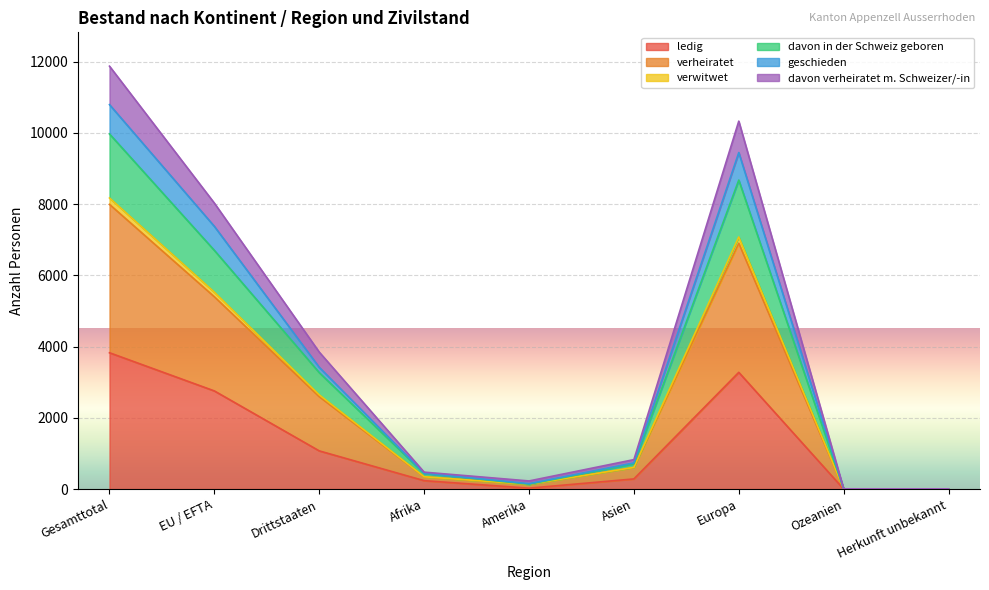

What position from the right is Asien?

4